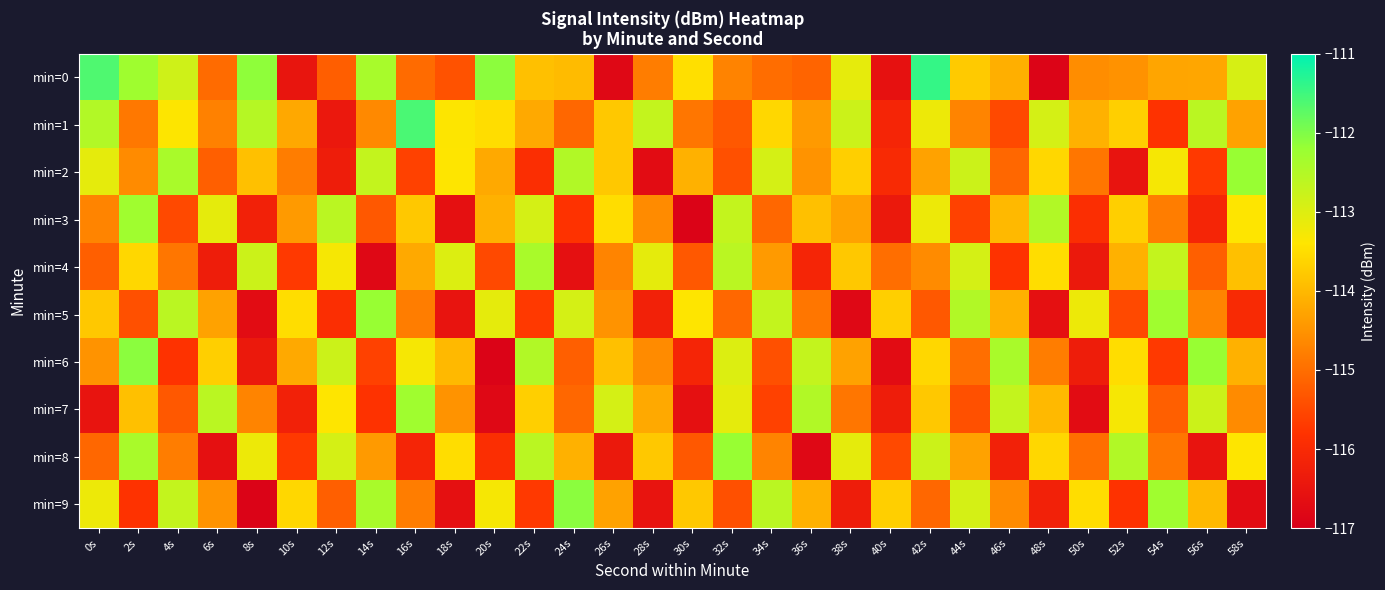

Rank the series by their maximum value, from lowest to highest.

min=4, min=3, min=7, min=2, min=5, min=8, min=6, min=9, min=1, min=0